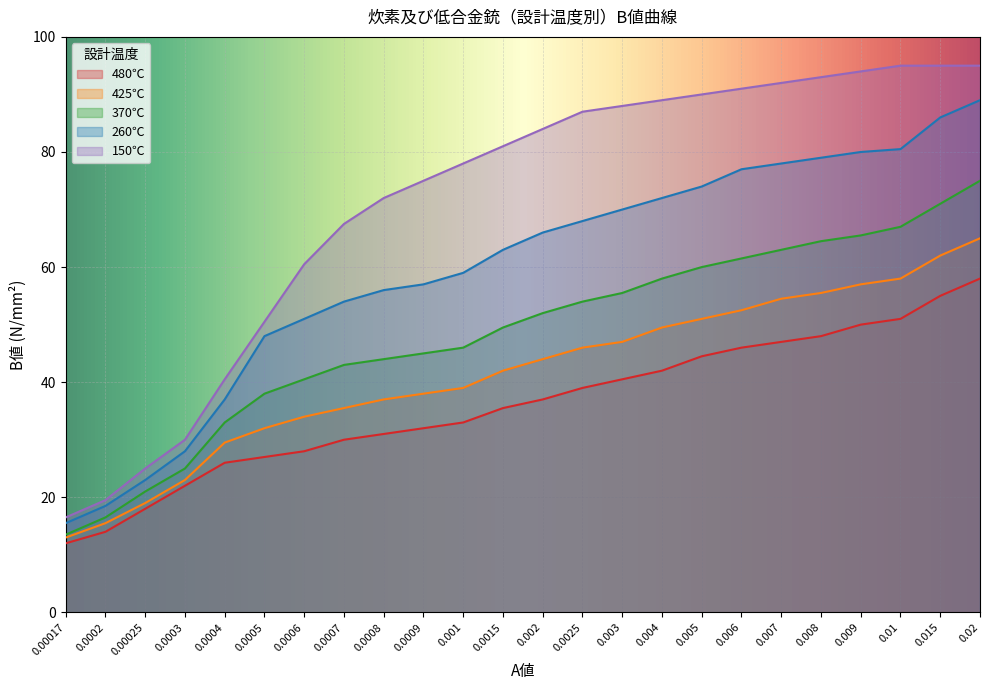

True or false: 480℃ and 425℃ intersect in this chart.

False